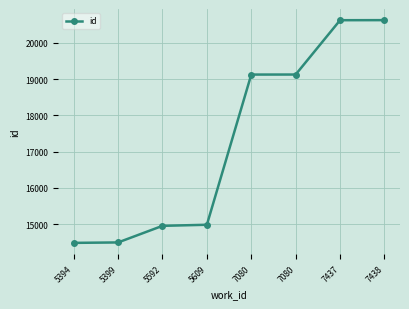

How many lines are shown in the chart?

1